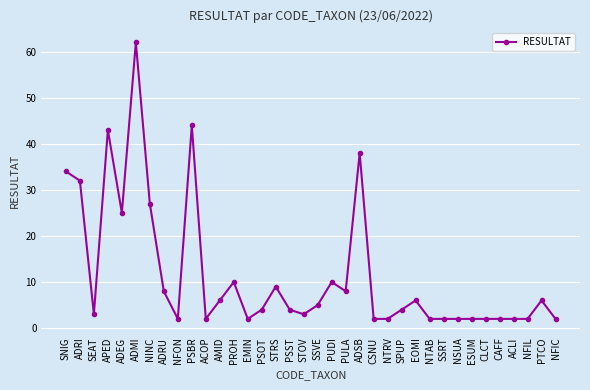

Read the value at EOMI.

6